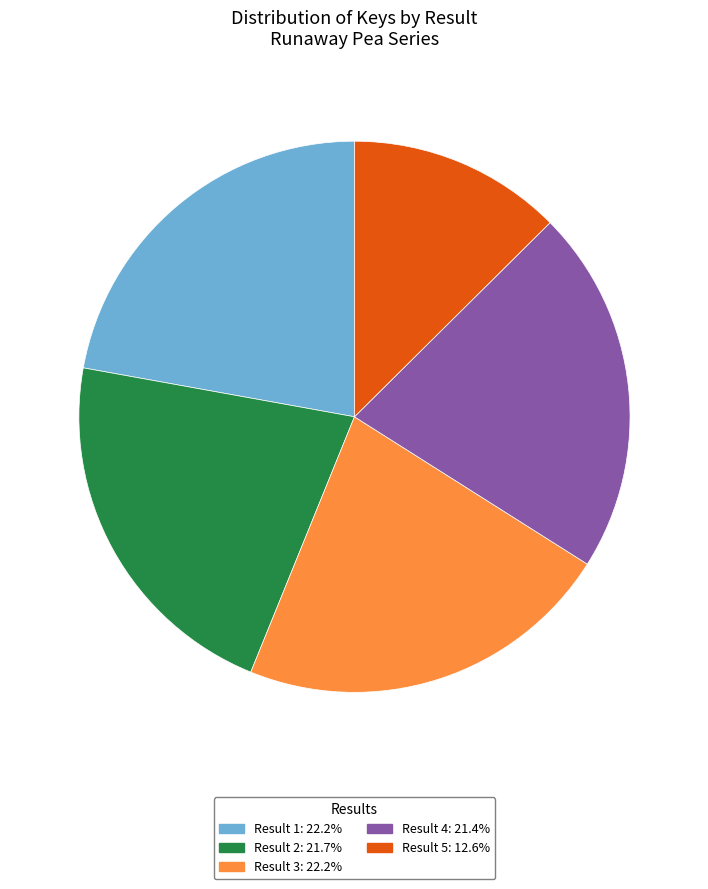

Is the sum of Result 4: 21.4% and Result 2: 21.7% greater than half?

No